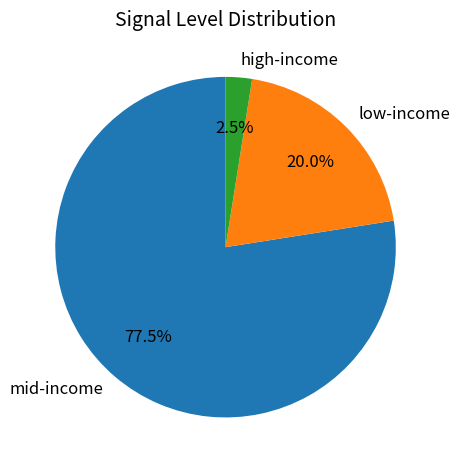

Rank the categories by value from highest to lowest.

mid-income, low-income, high-income